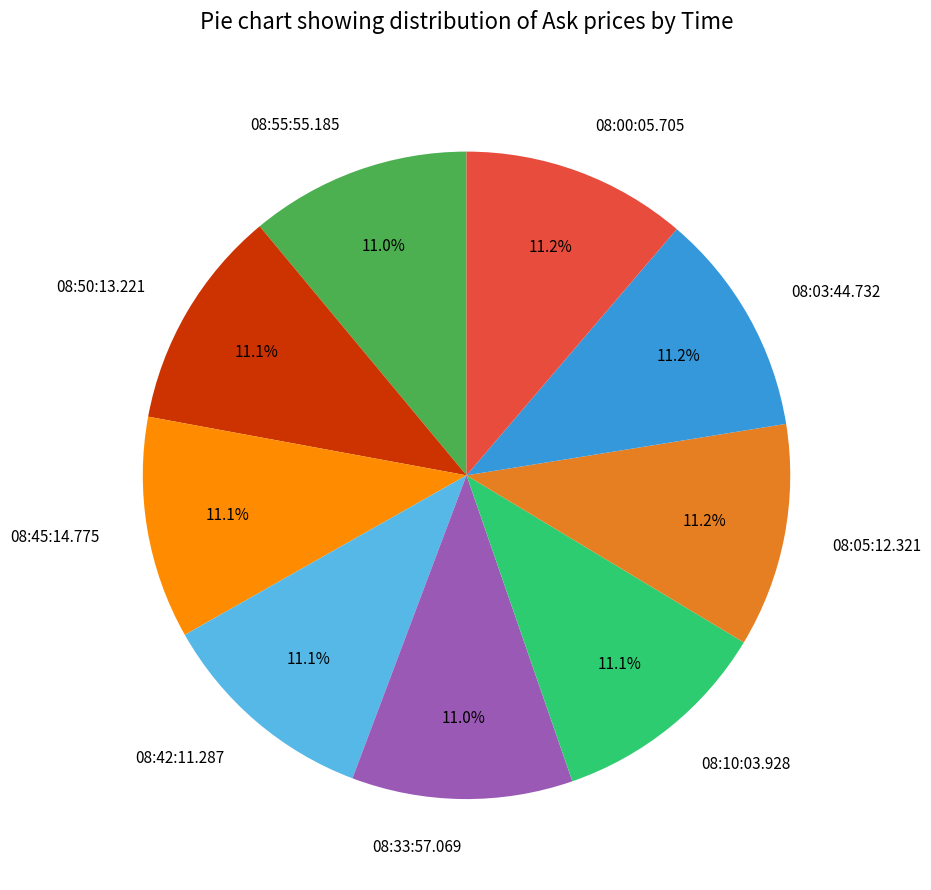

How many slices are in this pie chart?

9